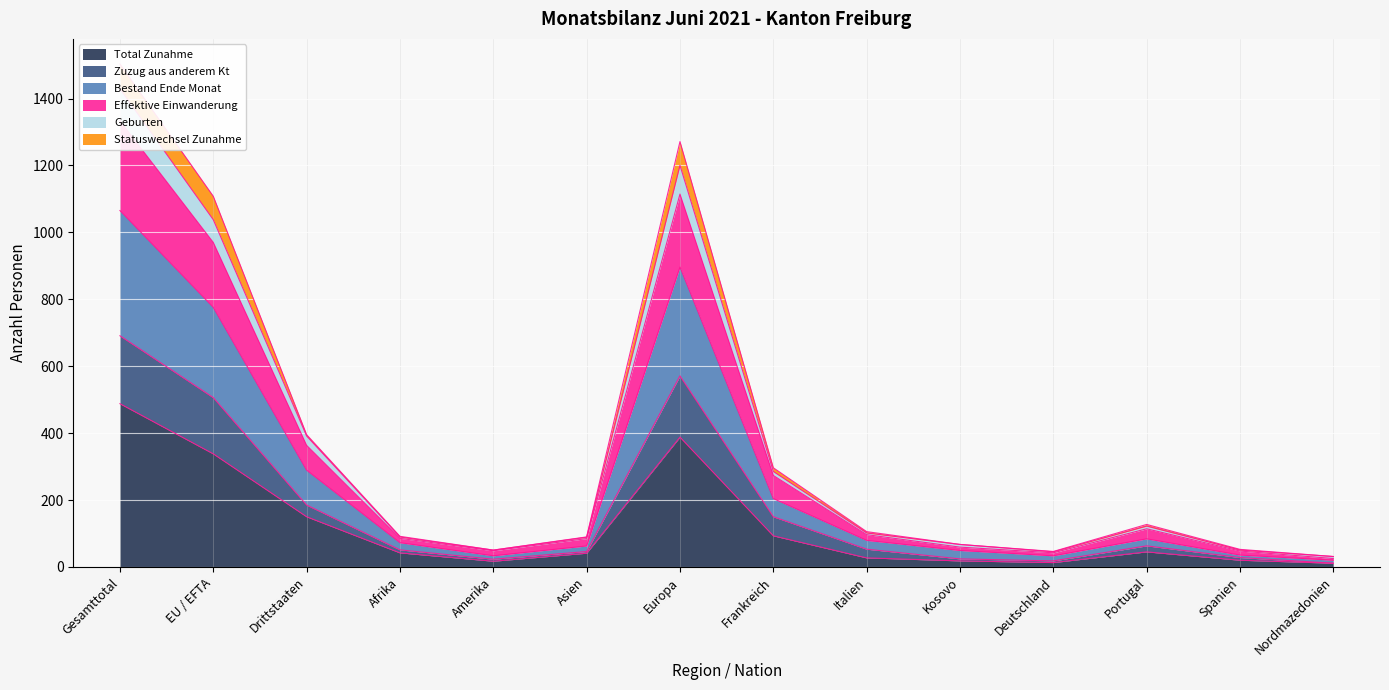

Which category has the highest value in the Total Zunahme series?

Gesamttotal